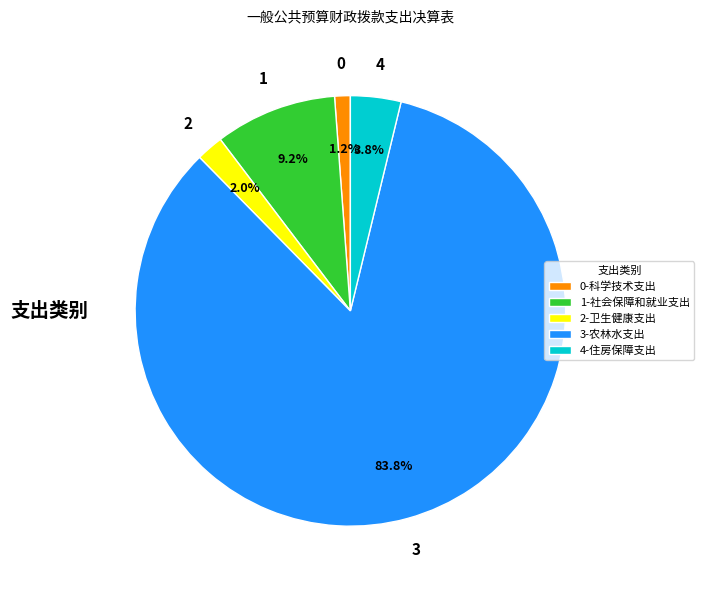

To the nearest percent, what is the average slice percentage?

20%